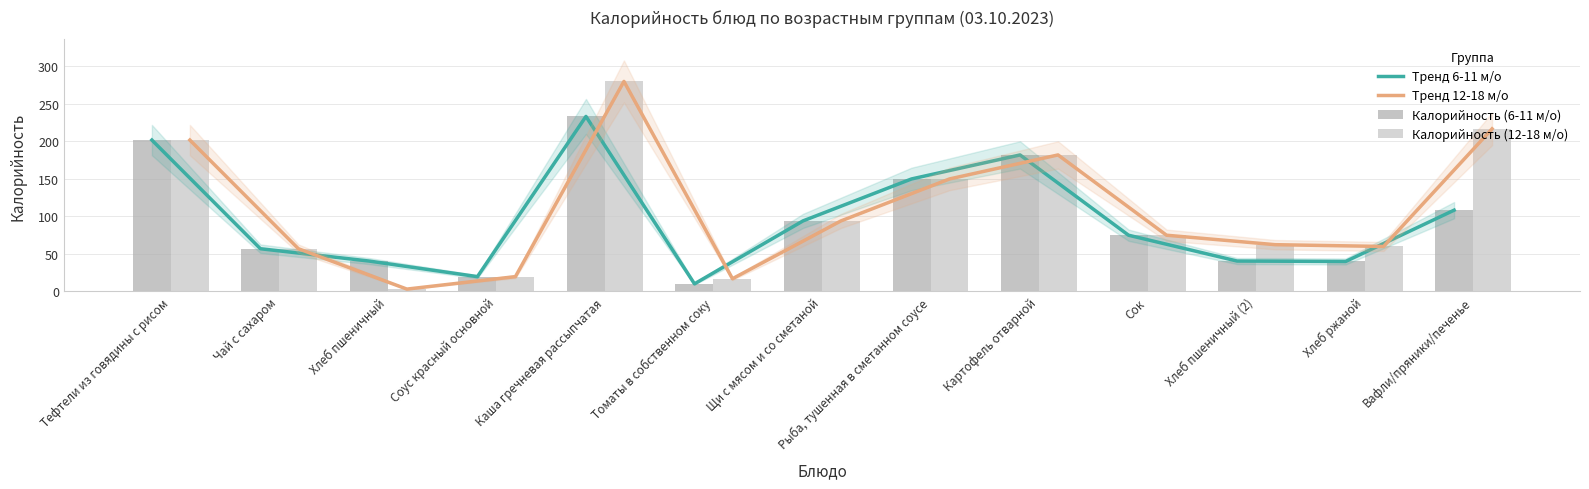

Is the value of Тренд 12-18 м/о at Картофель отварной greater than the value of Калорийность (6-11 м/о) at Томаты в собственном соку?

Yes